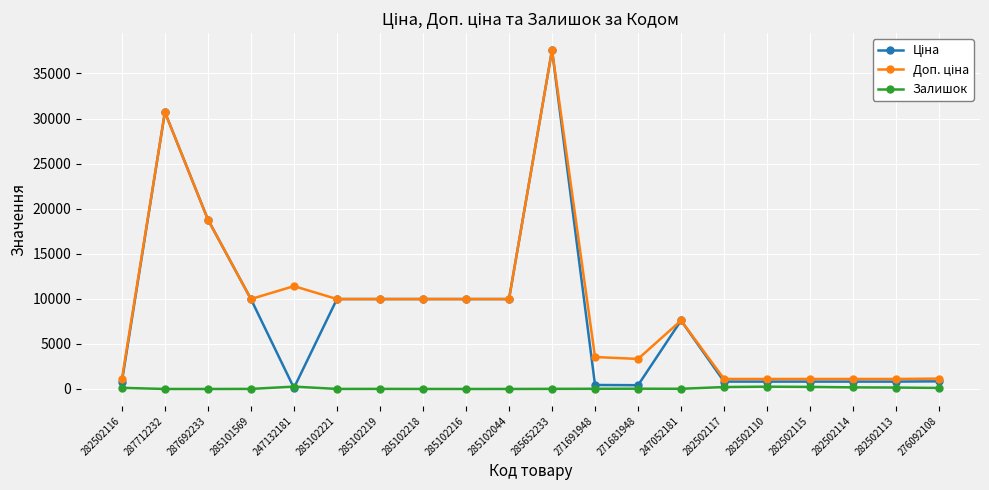

Is it true that Залишок equals 0.0 at 287692233?

True